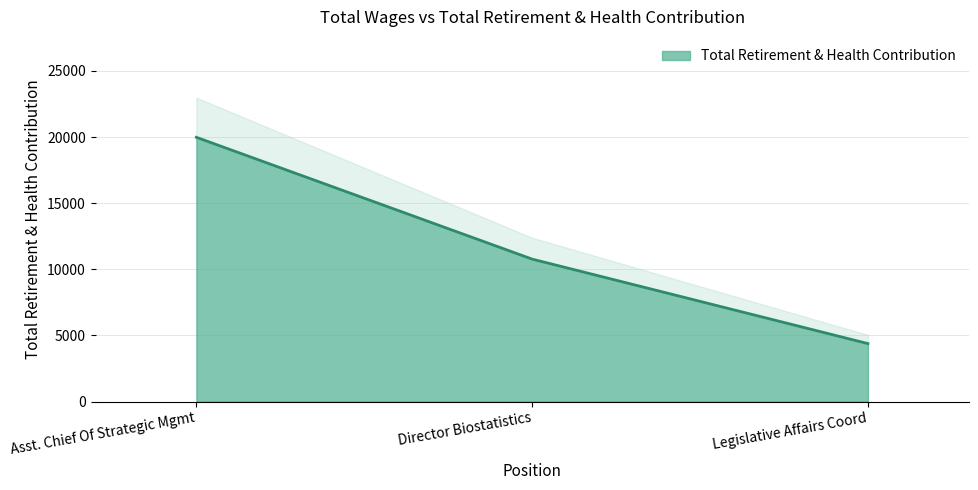

At which category does the chart reach its minimum across all series?

Legislative Affairs Coord